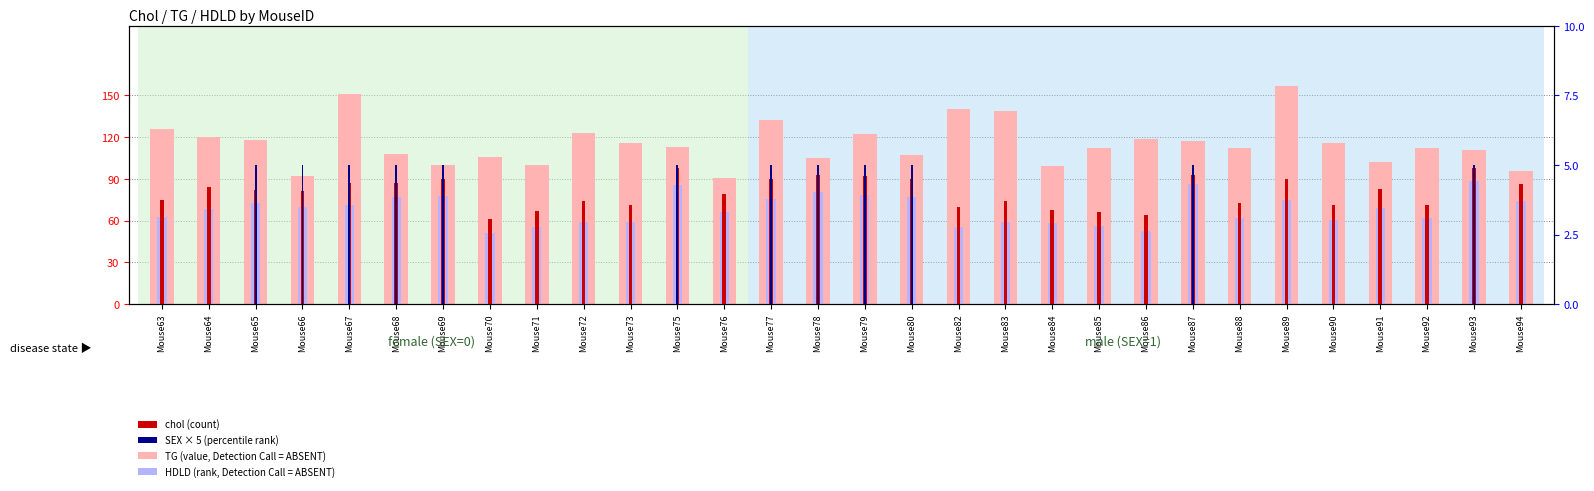

What is the total value across all series at Mouse69?

272.9